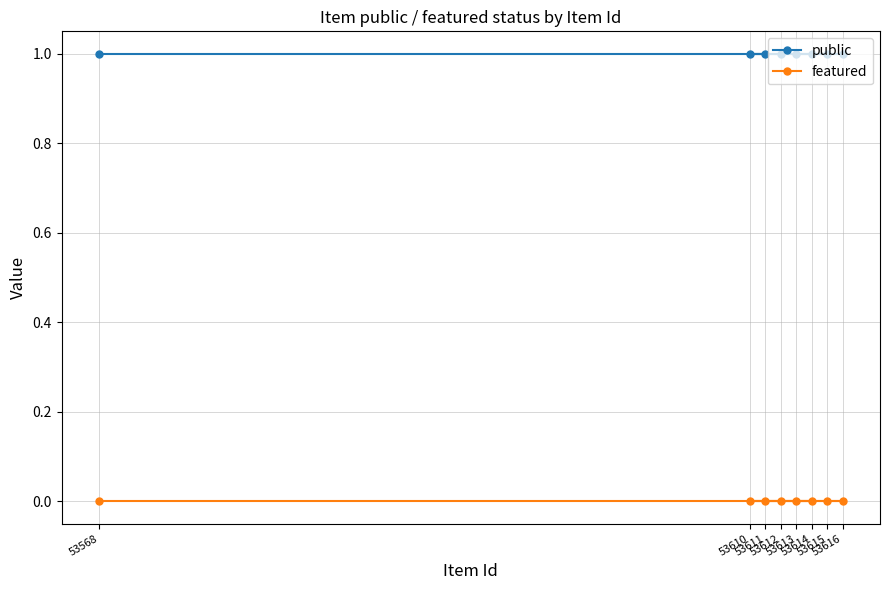

What are all the series names shown in the legend?

public, featured